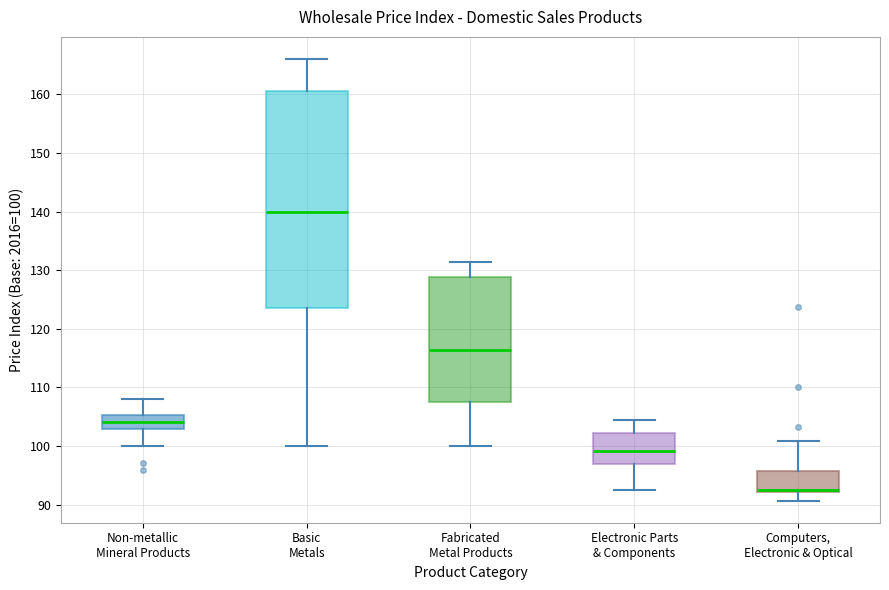

Which box is the tallest, from its lower edge to its upper edge?

Basic Metals